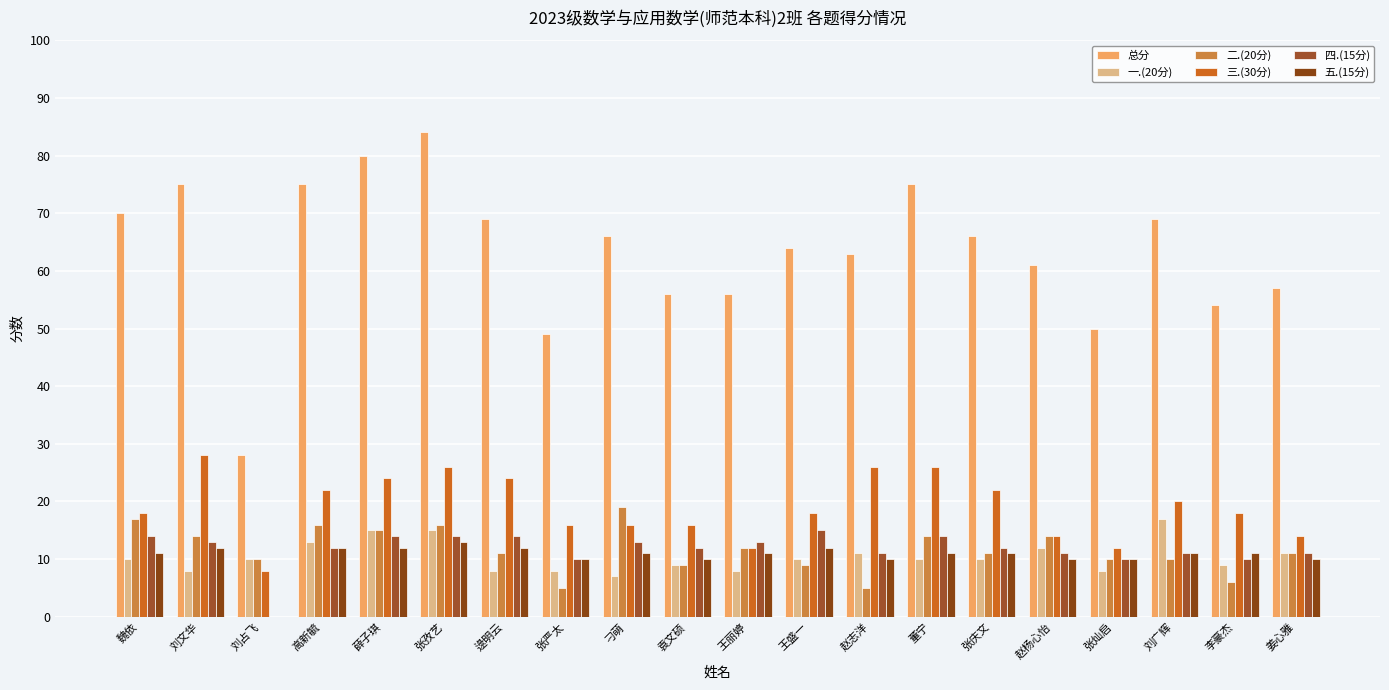

Are the bars horizontal?

No